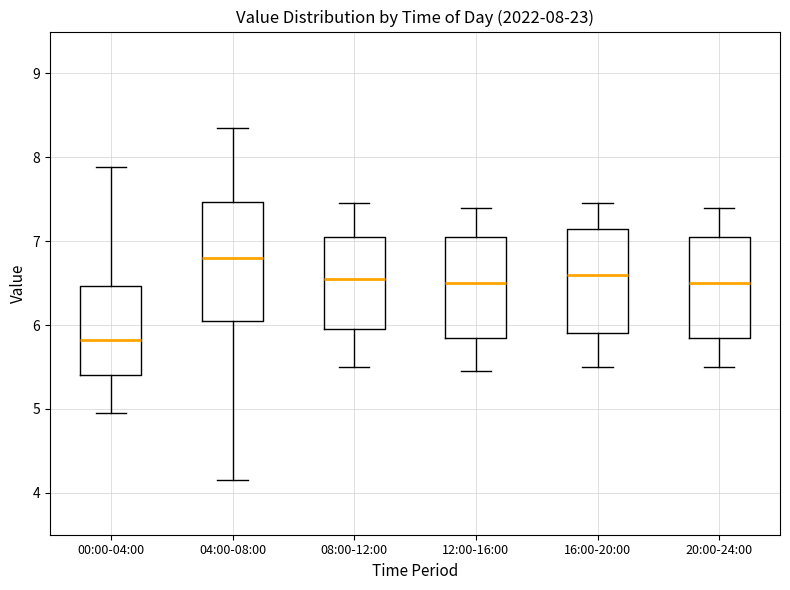

Which box's median line is the lowest?

00:00-04:00